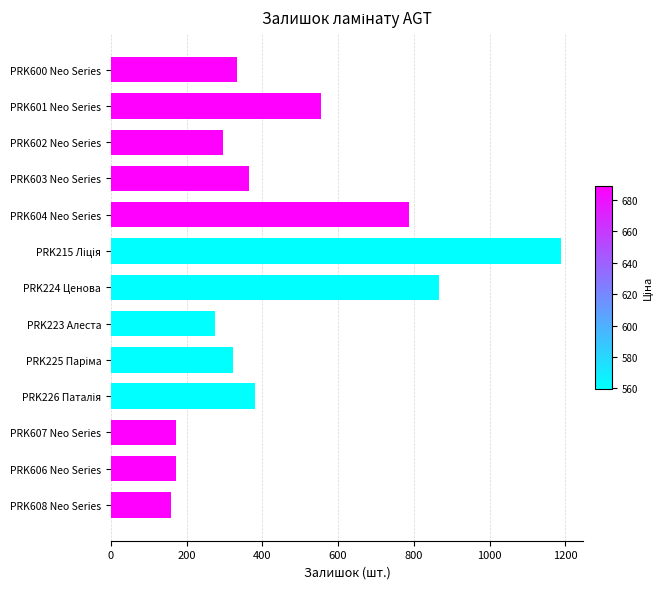

What value does the data have at PRK600 Neo Series?

334